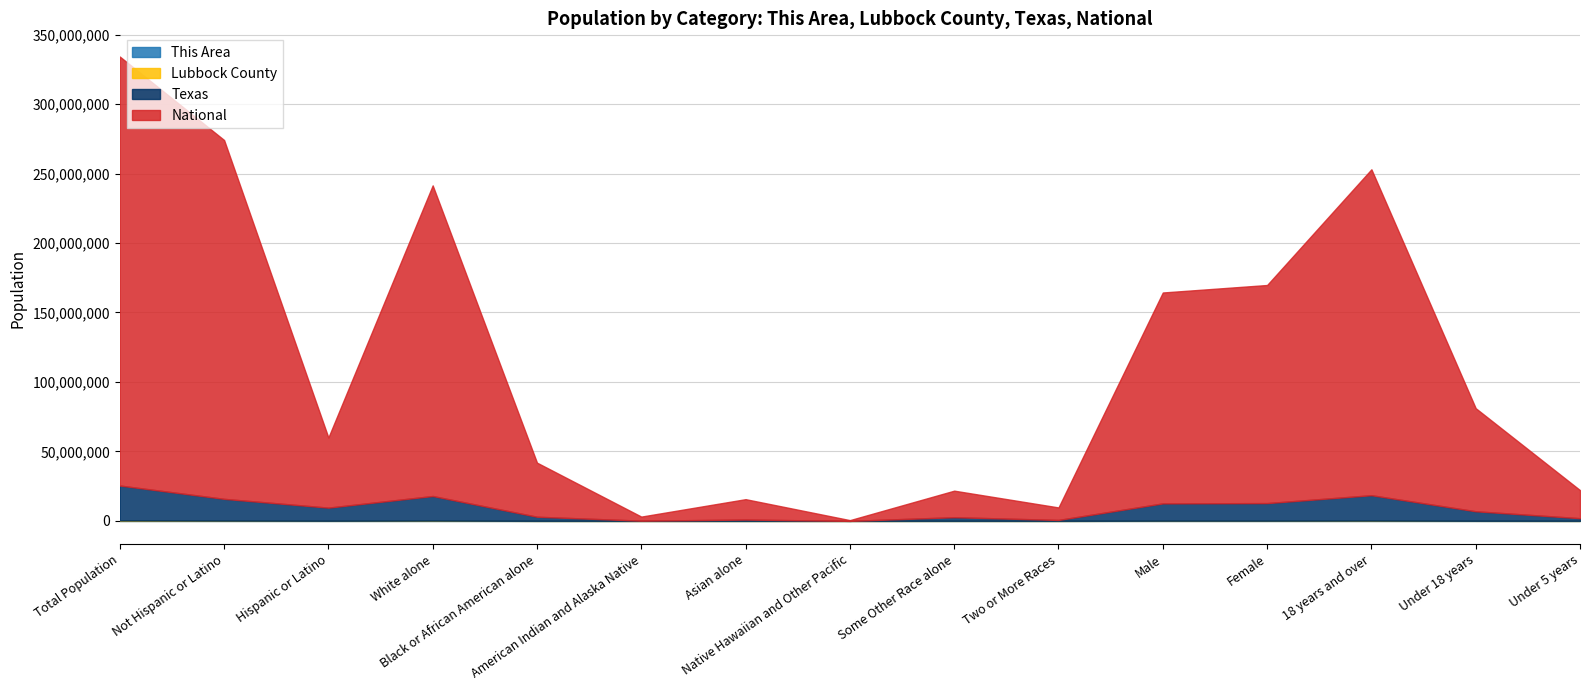

True or false: National has more than 2 interior local peaks.

True